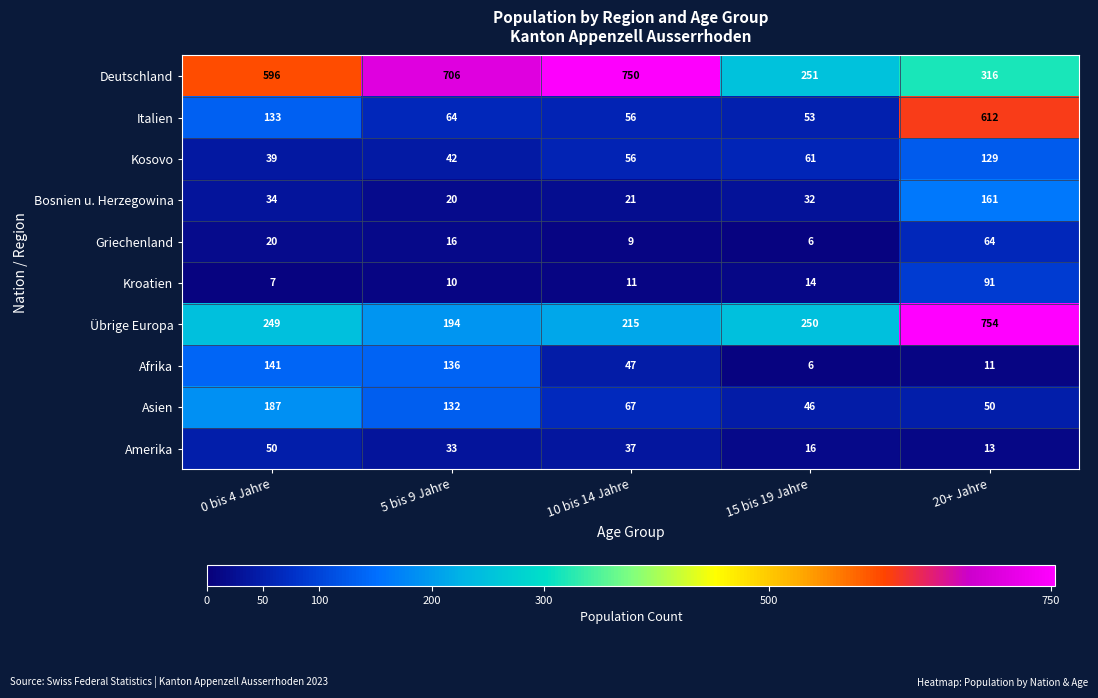

What is the difference between the highest and lowest values at 15 bis 19 Jahre?

245